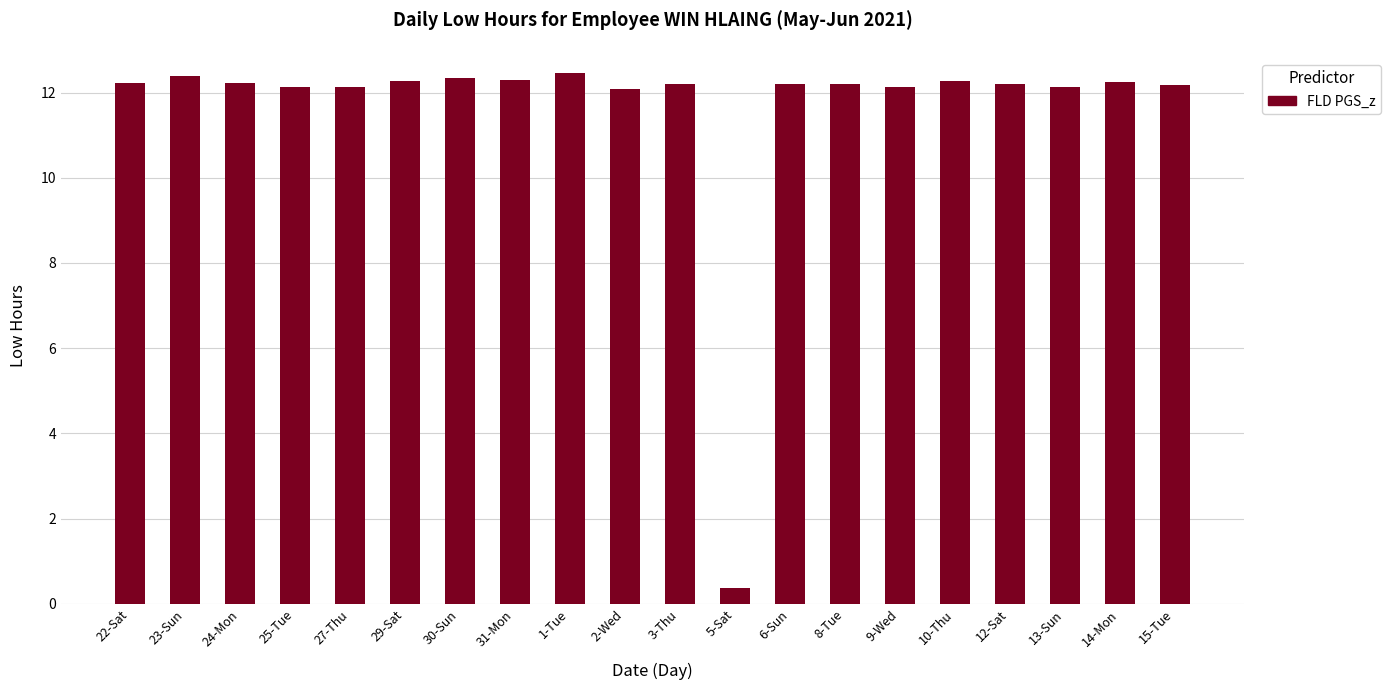

At which label does the data first exceed 12?

22-Sat